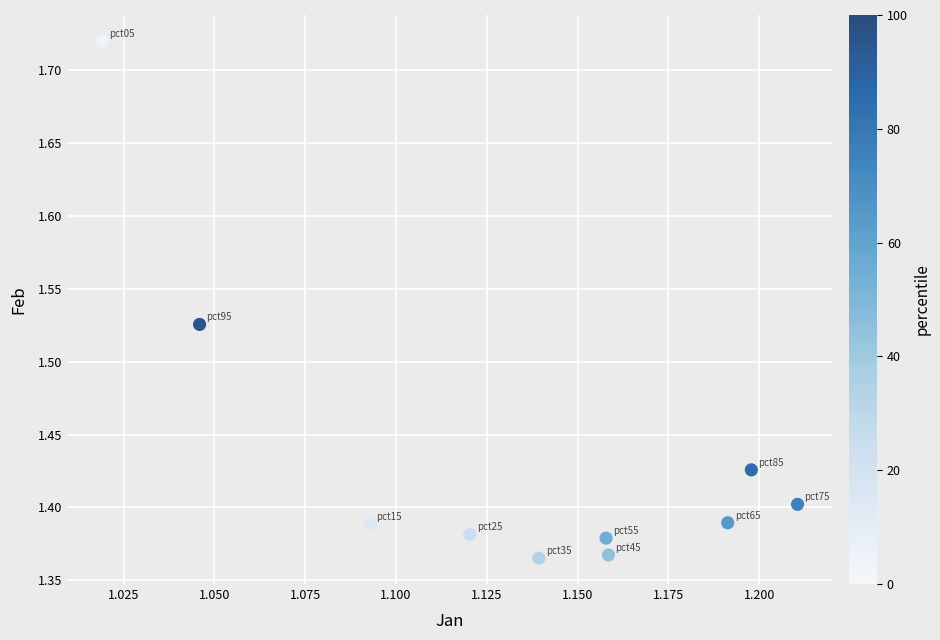

What is the average X value?

1.1